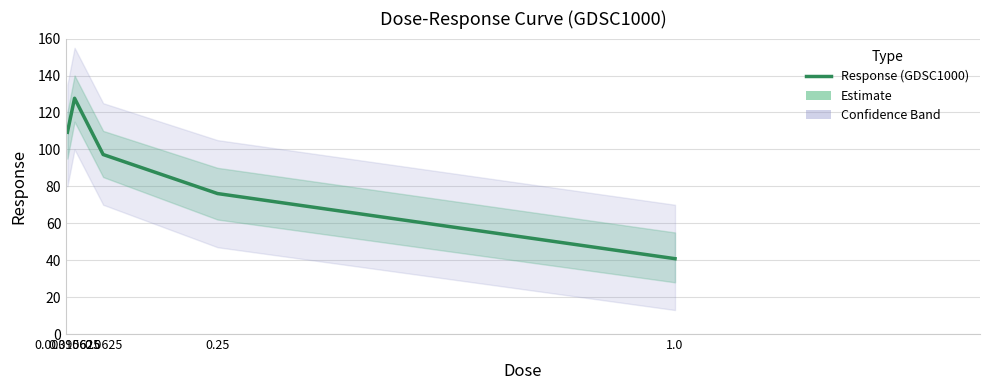

What is the change in value from 0.0625 to 0.25?

-21.1